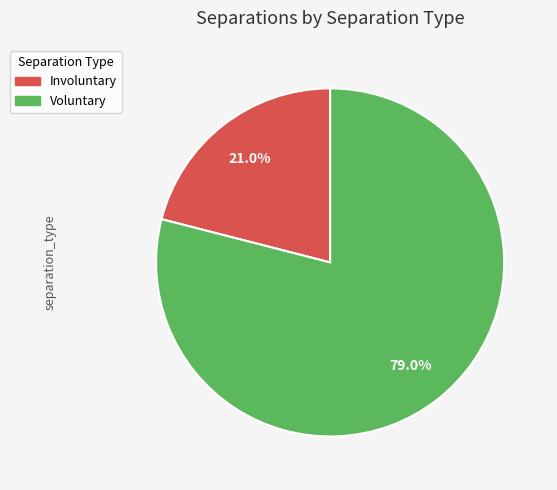

Is there any slice that represents more than half of the pie?

Yes